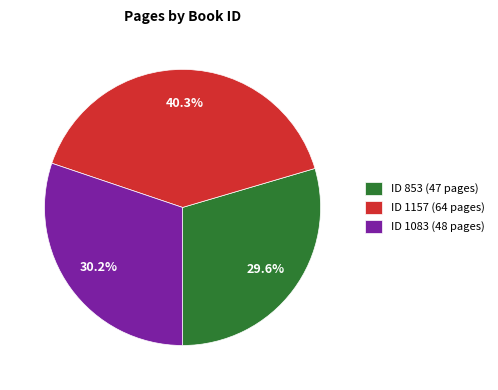

Does ID 1083 (48 pages) account for over 50% of the chart?

No